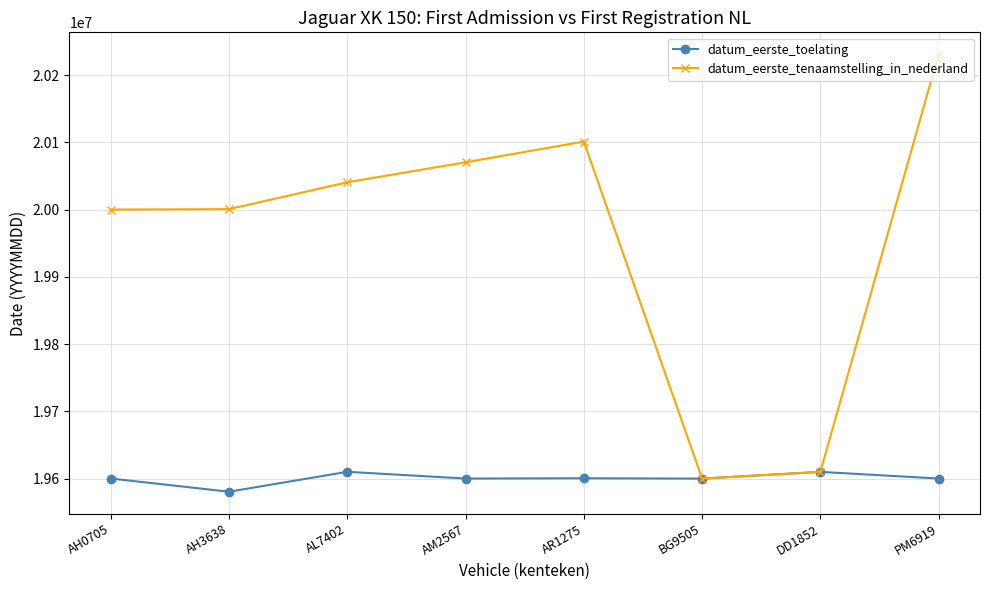

Rank the series by their maximum value, from lowest to highest.

datum_eerste_toelating, datum_eerste_tenaamstelling_in_nederland